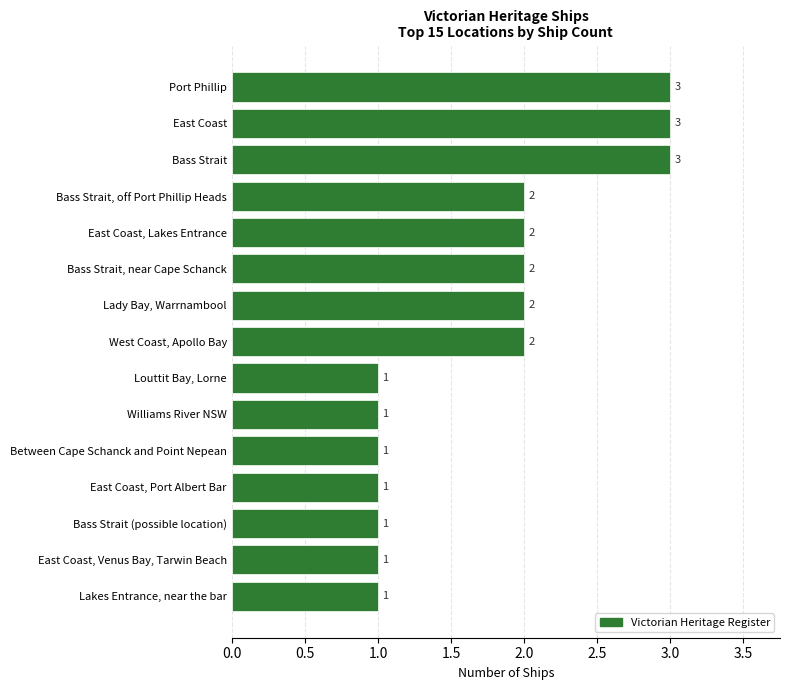

What is the sum of all values?

26